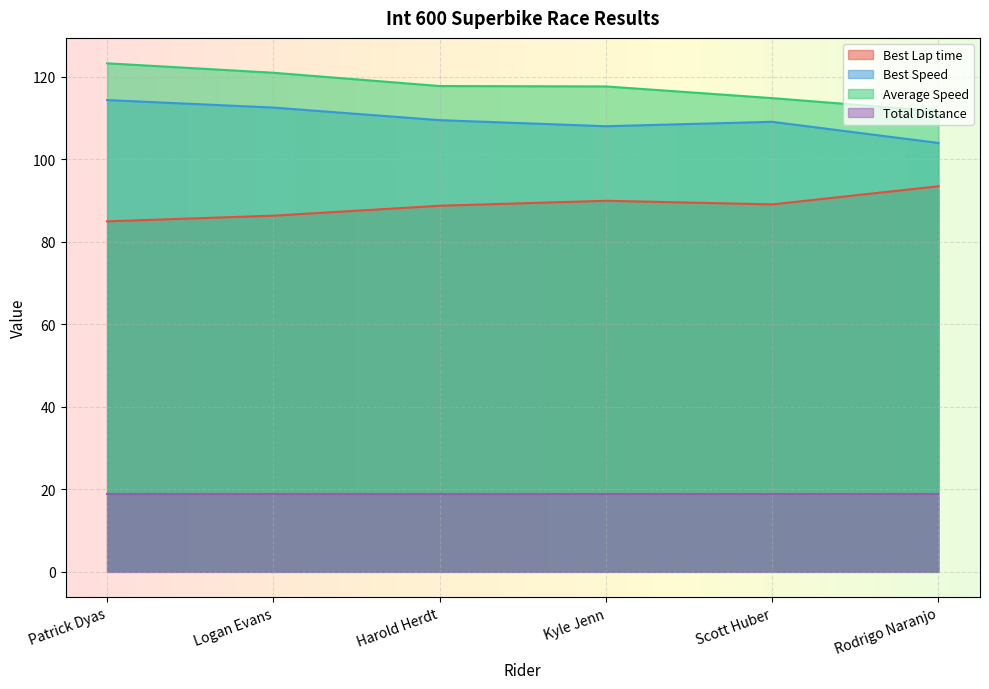

What are all the series names shown in the legend?

Best Lap time, Best Speed, Average Speed, Total Distance